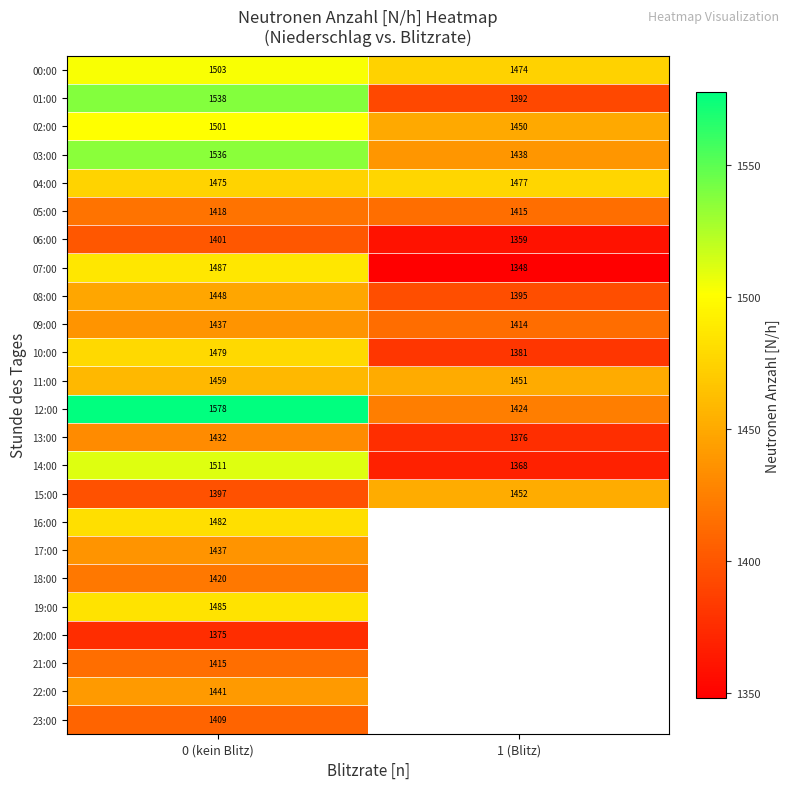

At which label does 04:00 reach its minimum?

0 (kein Blitz)